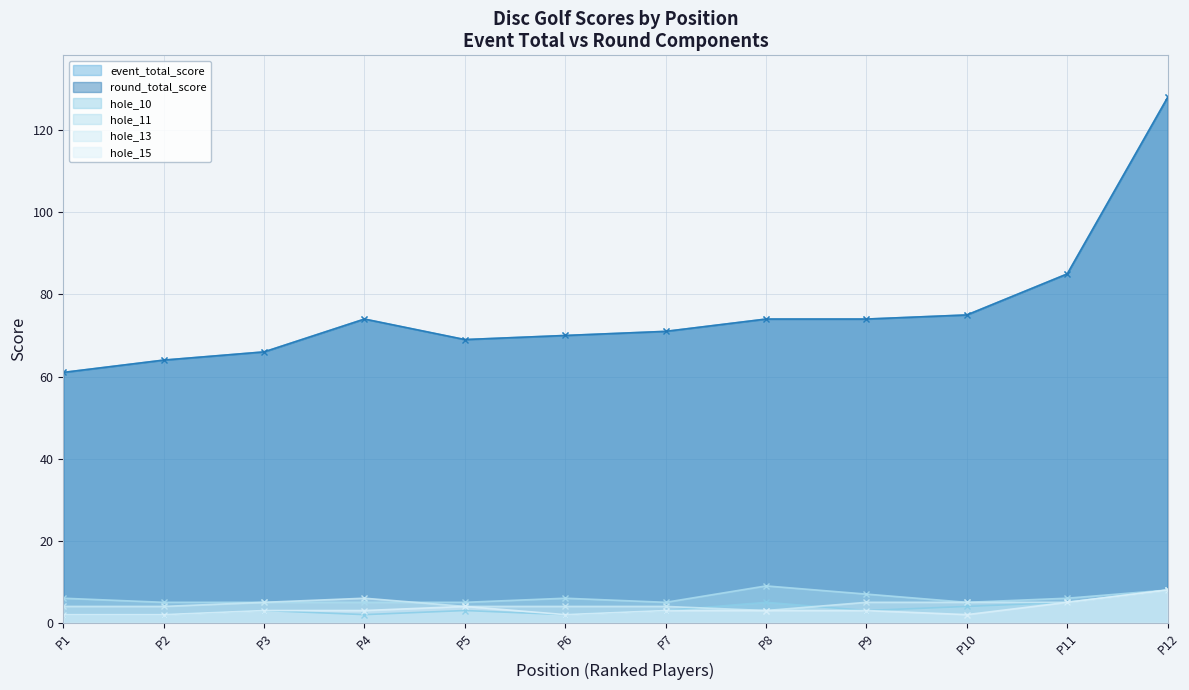

Reading left to right, transcribe all the data shown in this chart.

event_total_score: 61	64	66	74	69	70	71	74	74	75	85	128
round_total_score: 61	64	66	74	69	70	71	74	74	75	85	128
hole_10: 2	2	3	2	3	2	3	5	3	4	5	8
hole_11: 6	5	5	5	5	6	5	9	7	5	6	8
hole_13: 4	4	5	6	4	4	4	3	5	5	5	8
hole_15: 2	2	3	3	4	2	3	3	3	2	5	8